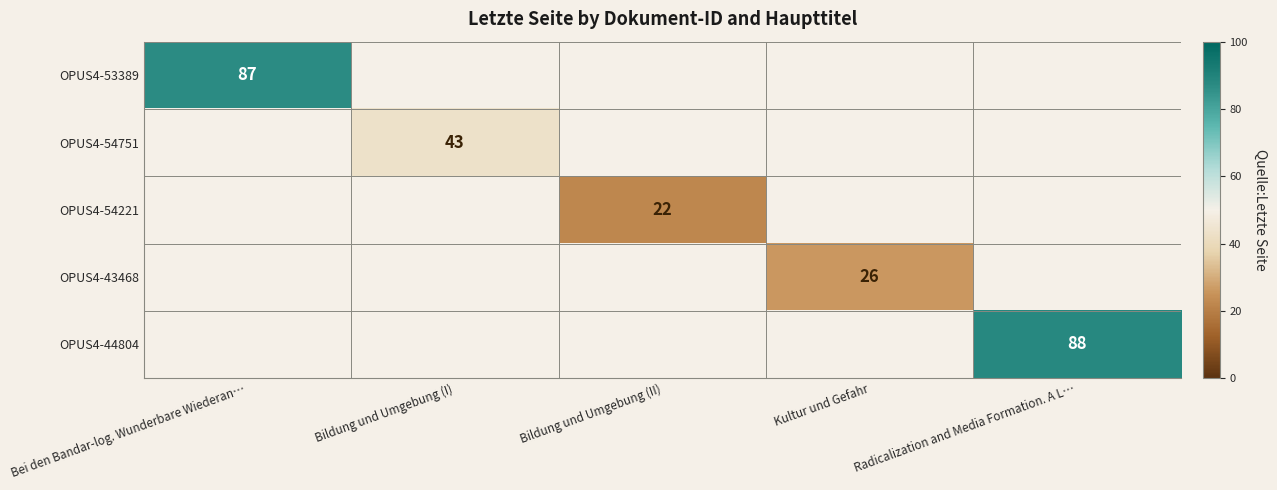

The OPUS4-43468 series shows 40 at Kultur und Gefahr. True or false?

False